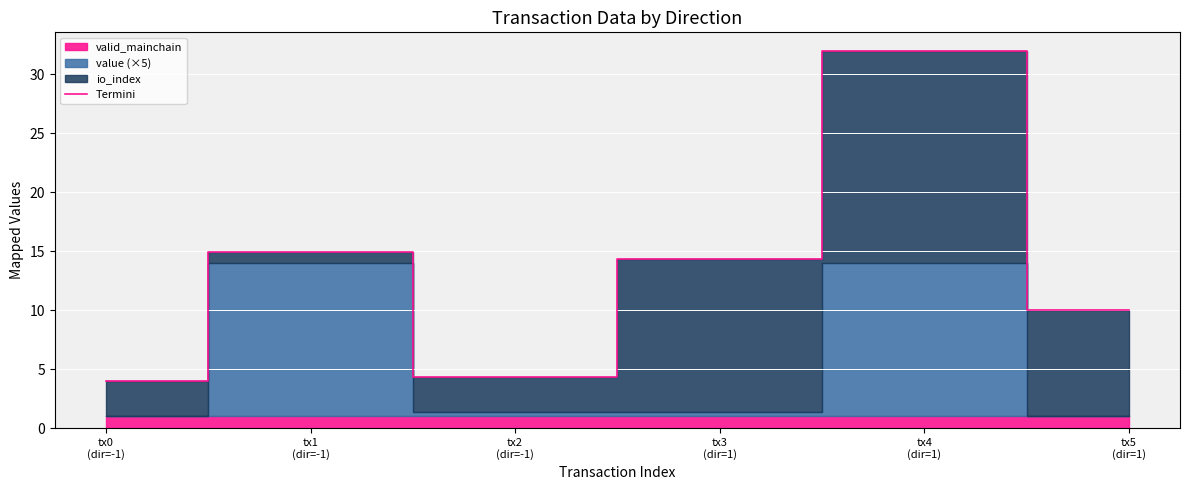

Count the number of values greater than 14.

3